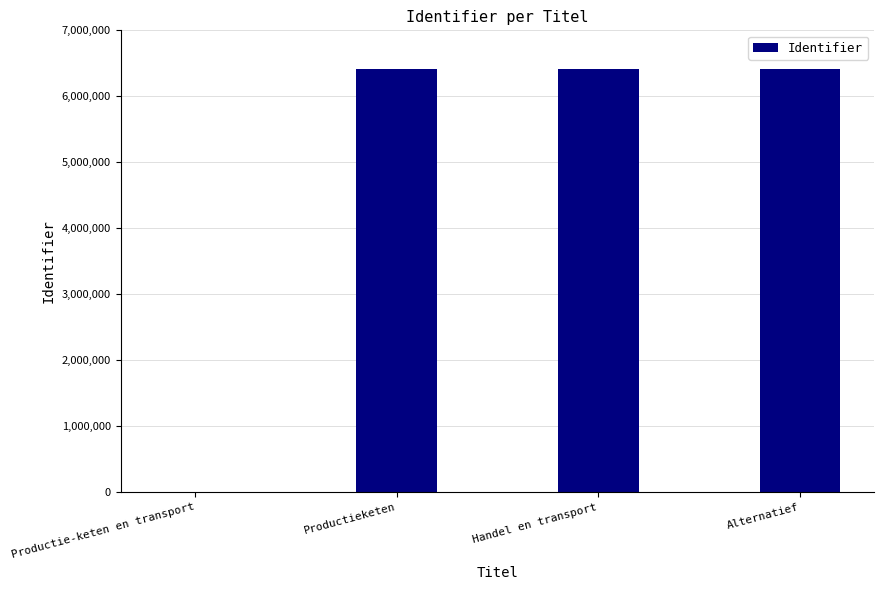

The chart shows a value of 2527742 at Productieketen. True or false?

False